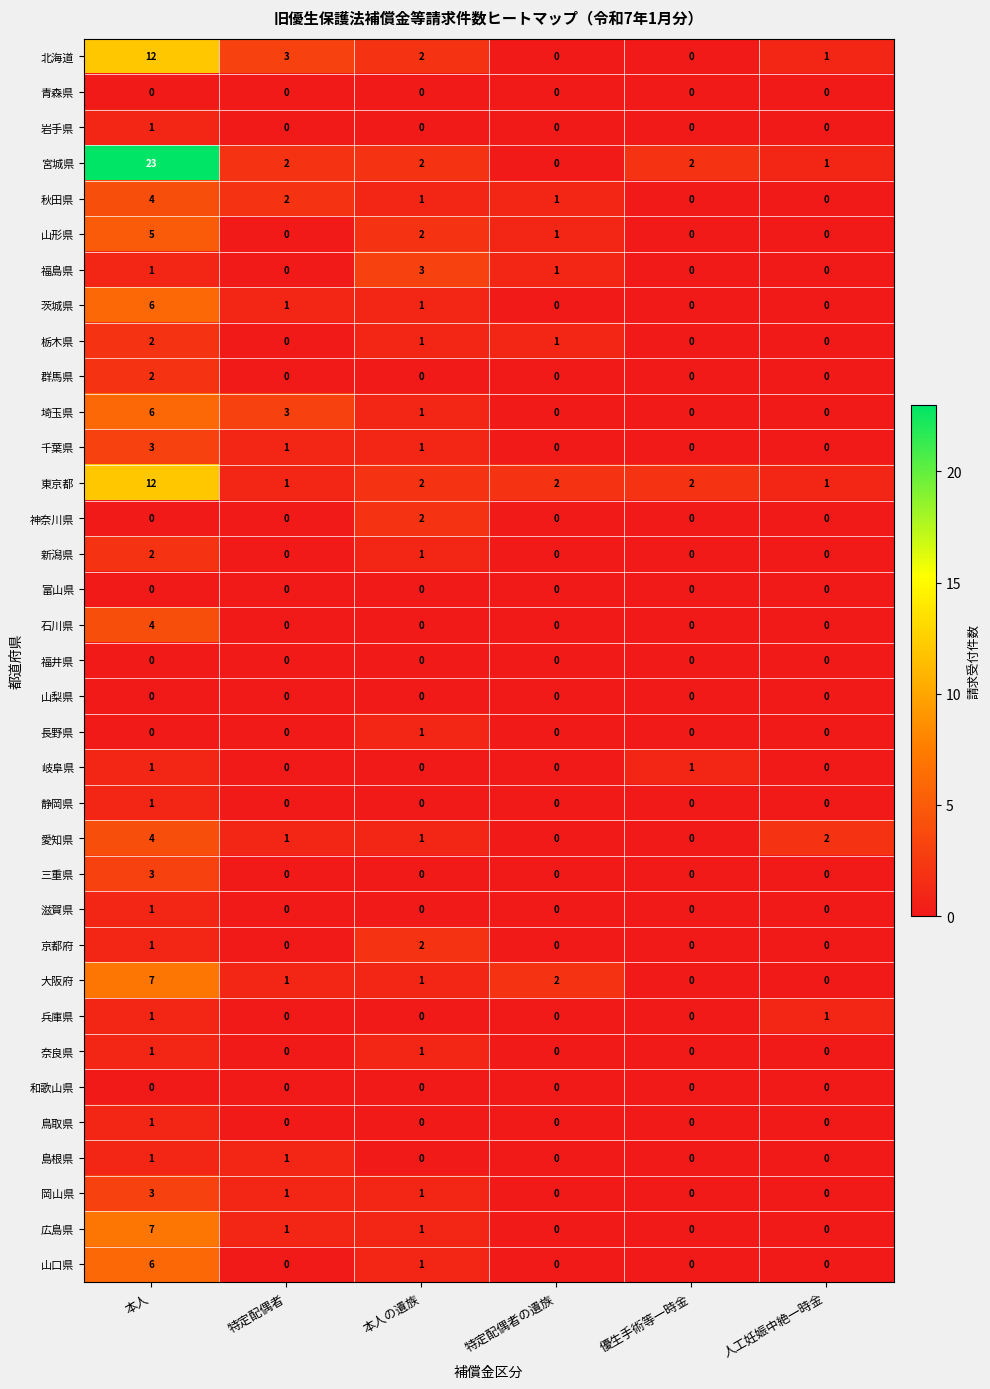

What is the maximum value for 千葉県?

3